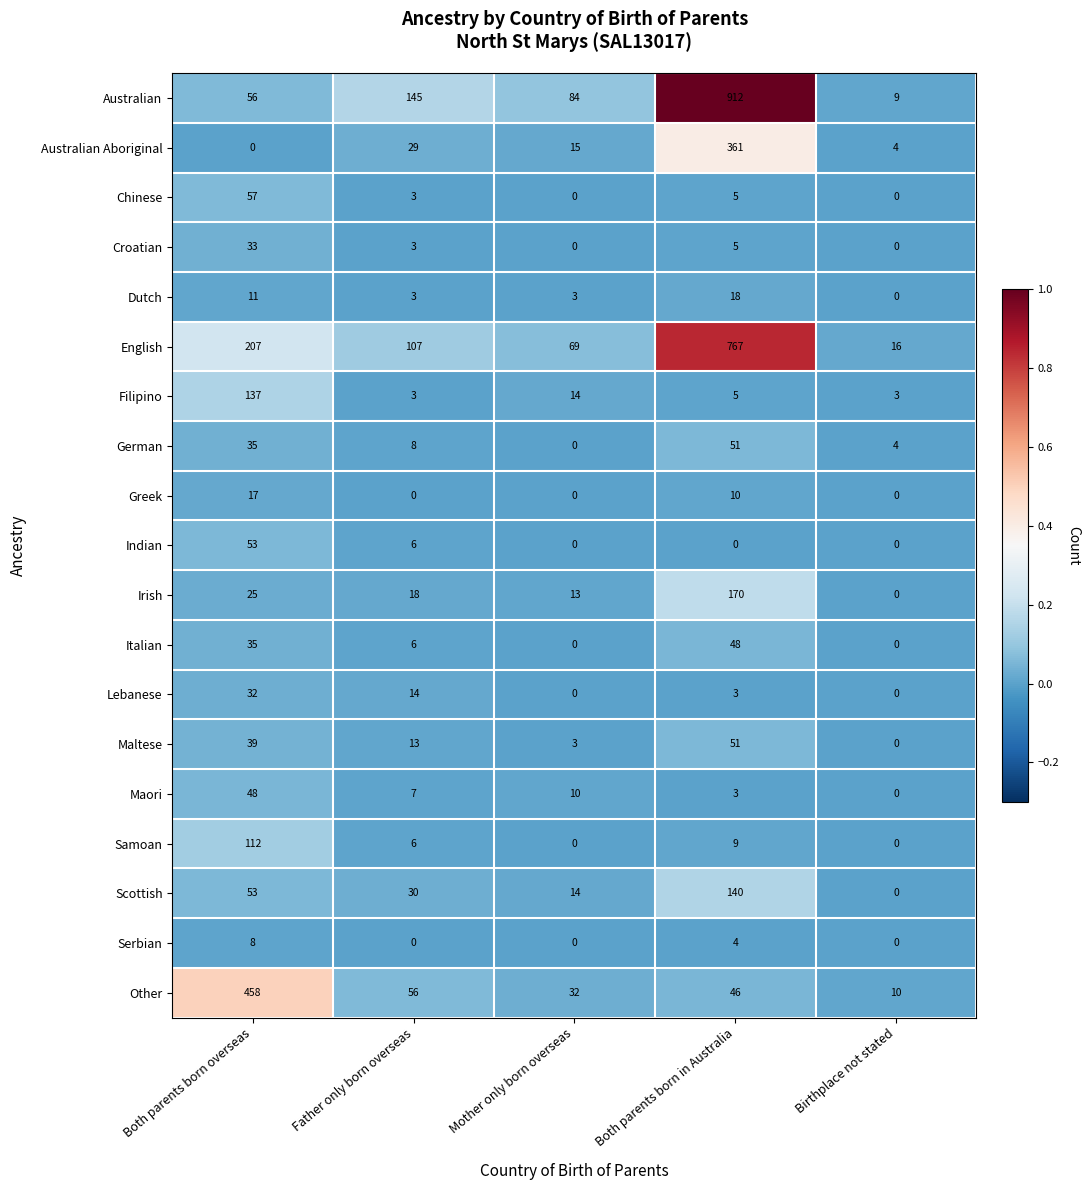

At which category does the chart reach its peak across all series?

Both parents born in Australia